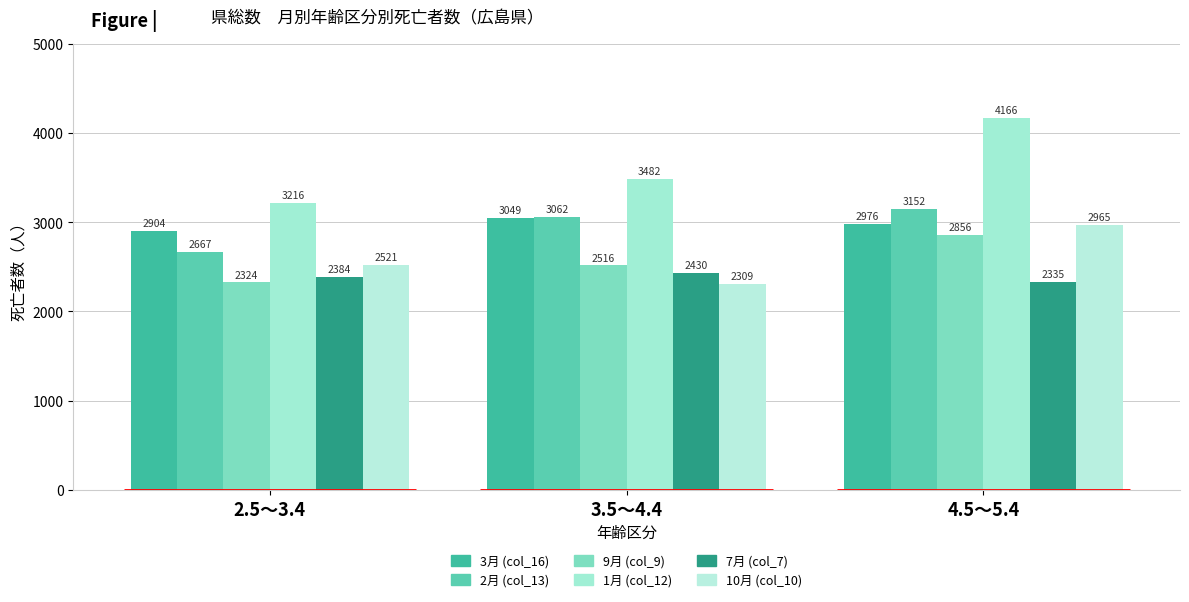

Is the value of 1月 (col_12) at 2.5～3.4 greater than the value of 9月 (col_9) at 3.5～4.4?

Yes